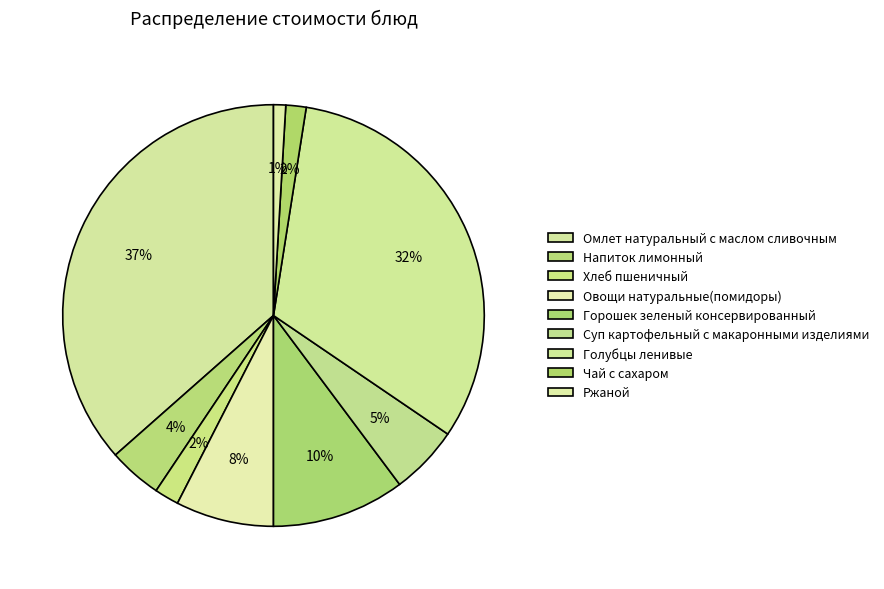

What is the largest slice in the pie chart?

Омлет натуральный с маслом сливочным